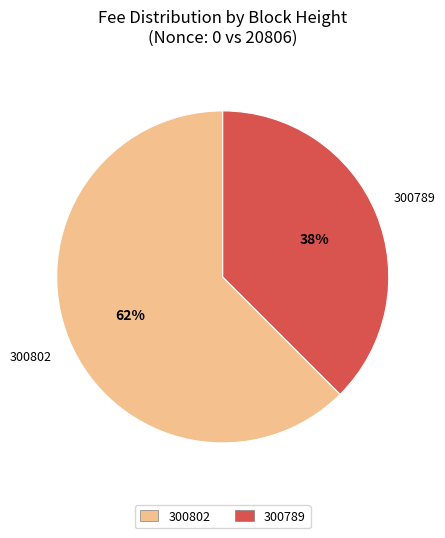

To the nearest percent, what is the average slice percentage?

50%